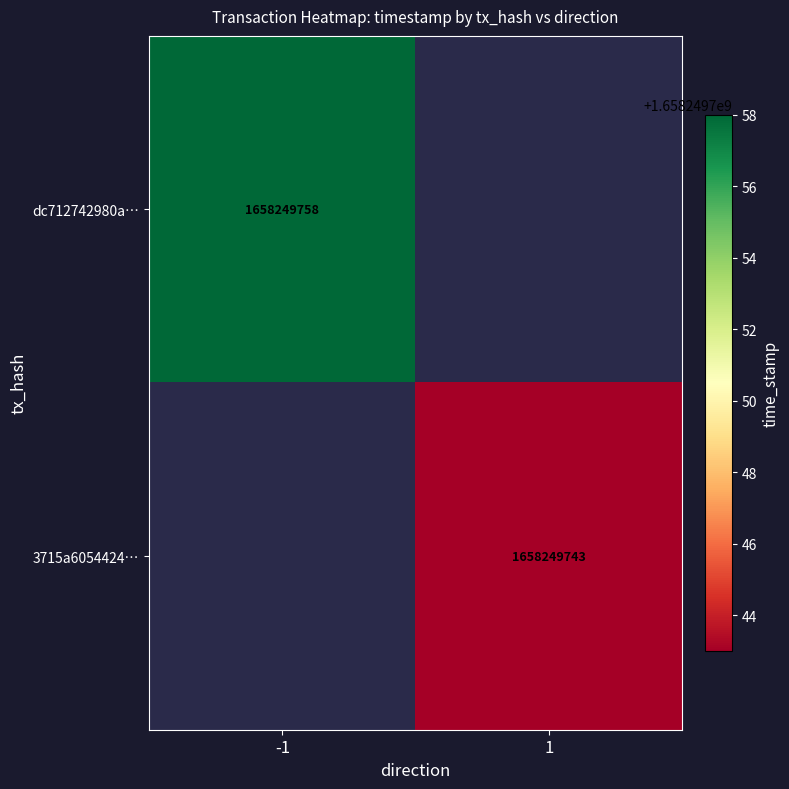

List the series in order of their peak value, lowest first.

3715a6054424bcc7b0f946744c5b8d5179e47a3, dc712742980a953dd1d86a10ea33cc483318180